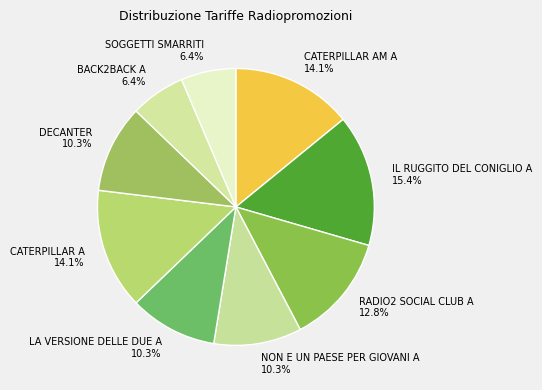

To the nearest percent, what is the average slice percentage?

11%